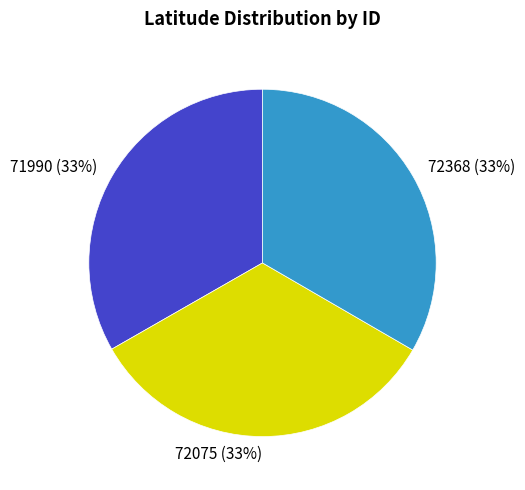

Count the number of slices in the pie.

3